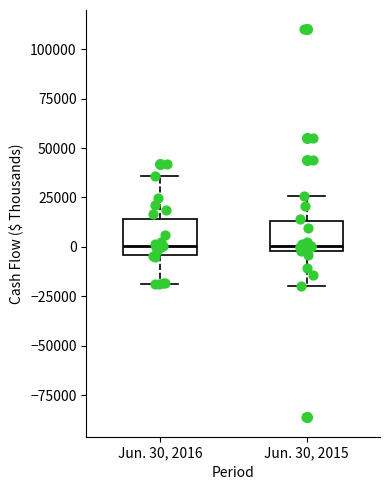

Reading left to right, read every box against the y-axis: the position of its median line, the range the box covers, and the ends of its whiskers. The values are not printed on the chart, so give them approximately, as read against the axis.

Jun. 30, 2016: median 0, box -5000 to 15000, whiskers -20000 to 35000
Jun. 30, 2015: median 0 (just above the box's lower edge), box 0 to 15000, whiskers -20000 to 25000